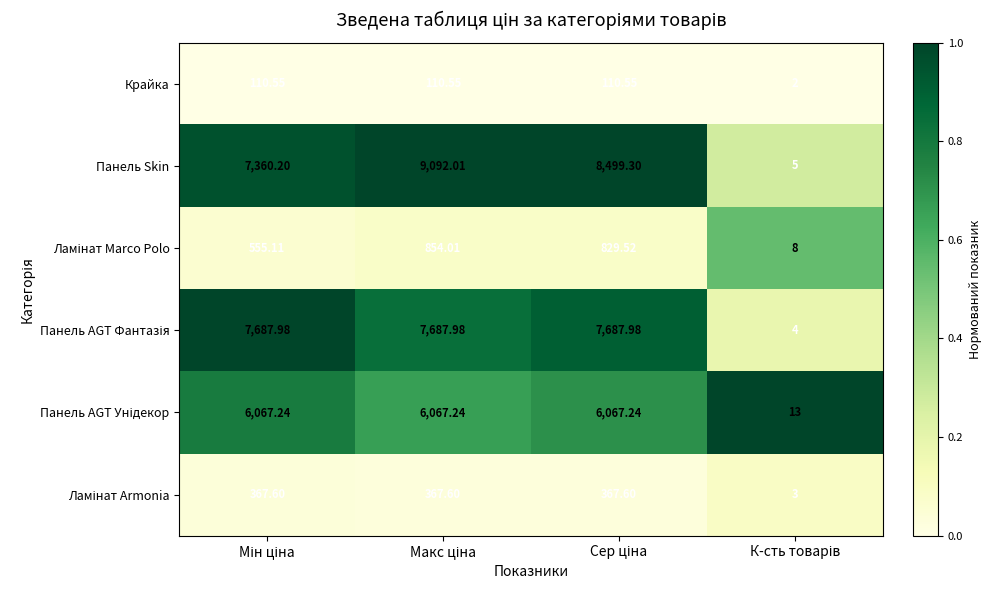

Which series has the largest total across all categories?

Панель Skin